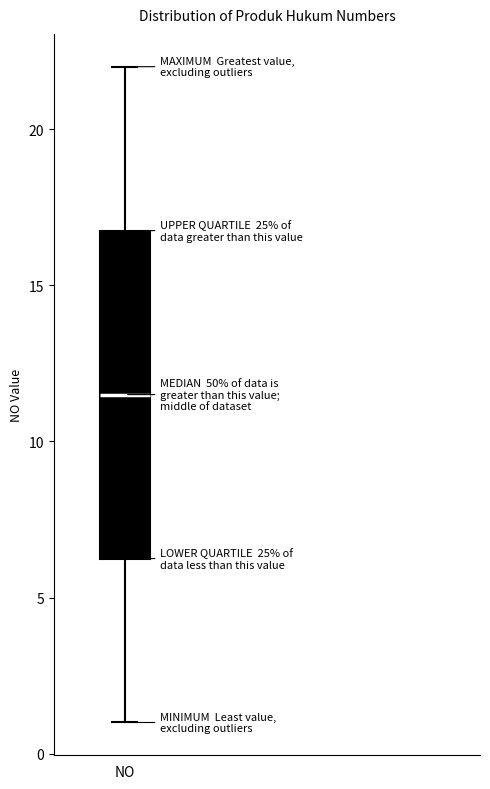

Transcribe this box plot: give where the median line is, the range the box spans, and where the two whiskers end, as read against the y-axis. The values are not printed on the chart, so give them approximately, as read against the axis.

median 11.5, box 6.5 to 17.0, whiskers 1.0 to 22.0